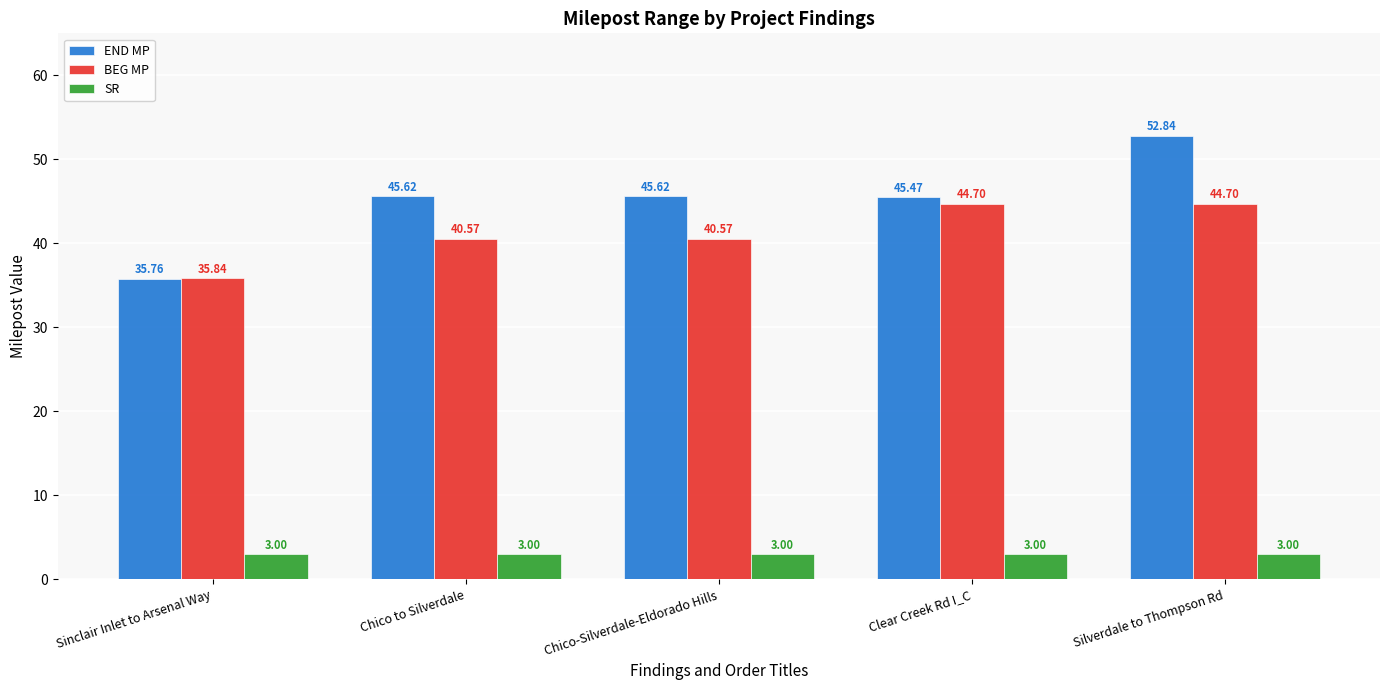

Reading left to right, list all the values displayed in this chart.

END MP: 35.8	45.6	45.6	45.5	52.8
BEG MP: 35.8	40.6	40.6	44.7	44.7
SR: 3.0	3.0	3.0	3.0	3.0